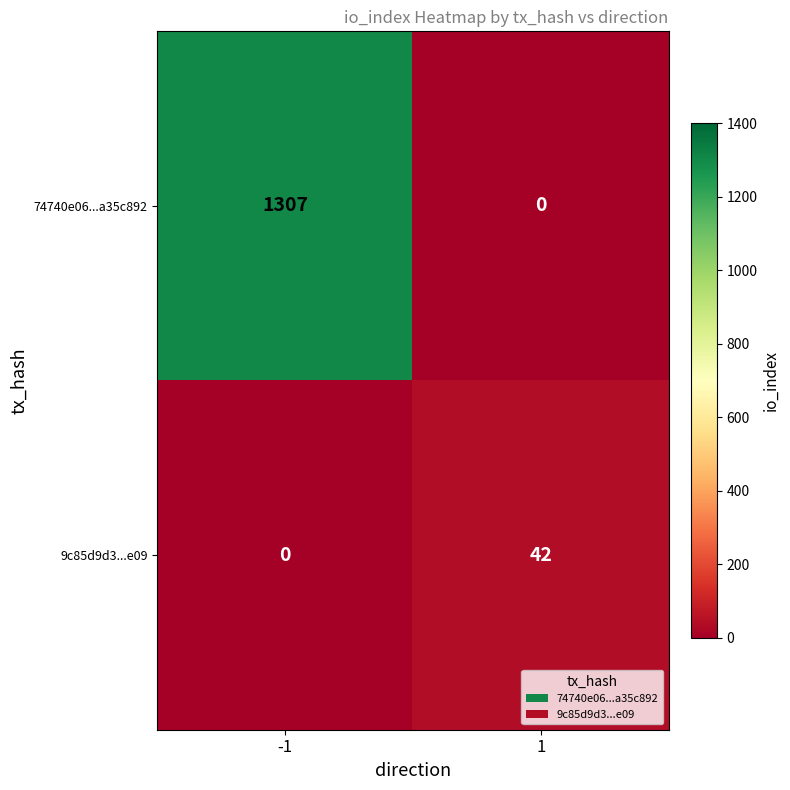

Is it true that 74740e06...a35c892 equals 0 at 1?

True